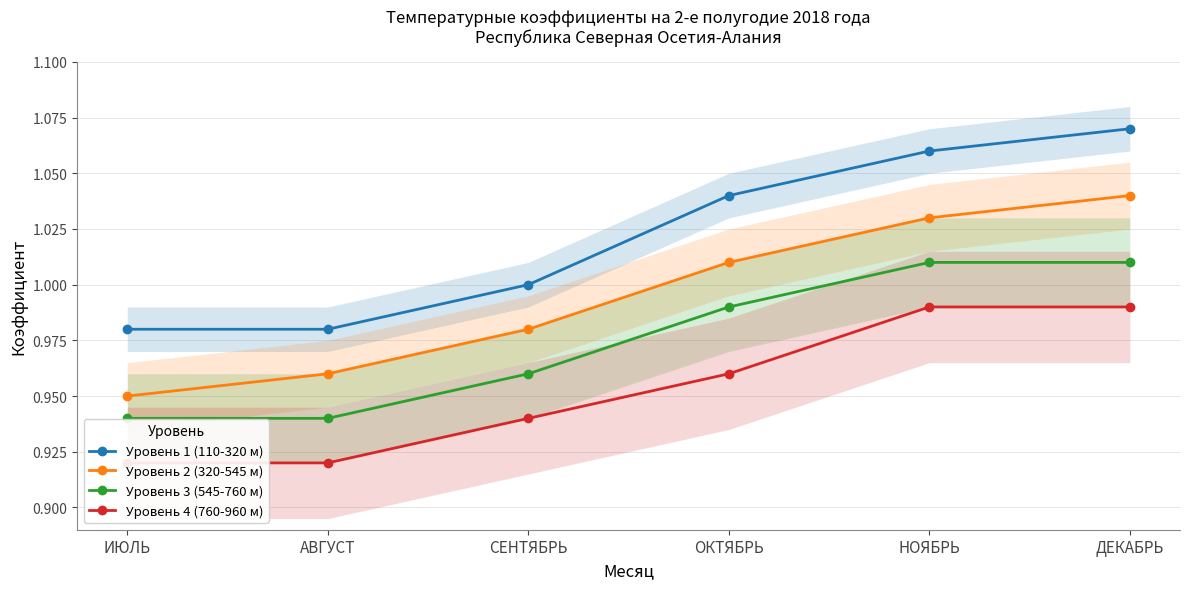

True or false: Уровень 4 (760-960 м) has more than 1 points higher than both neighbors.

False